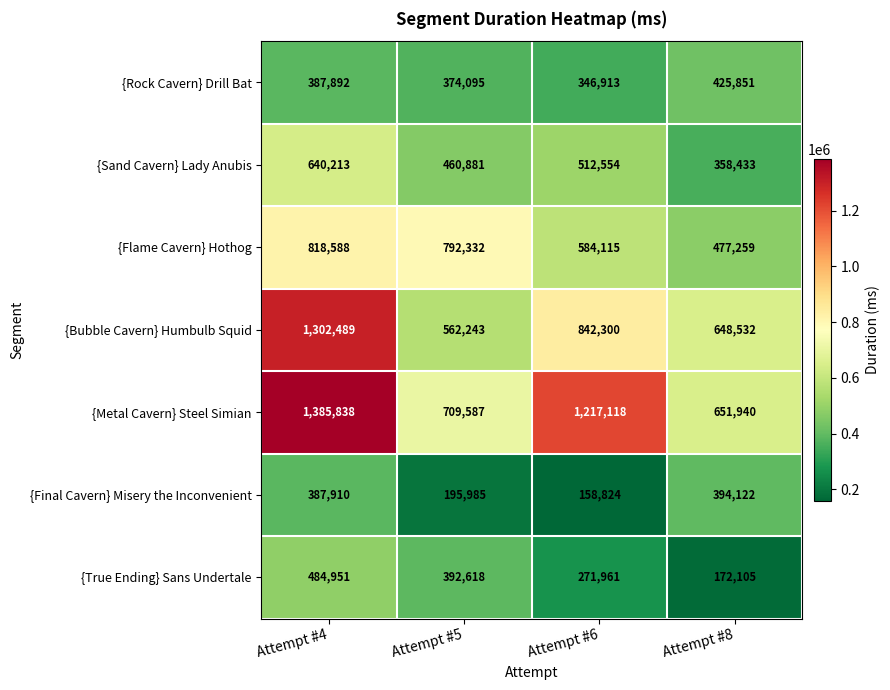

What is the approximate value of {Bubble Cavern} Humbulb Squid at Attempt #6?

842300